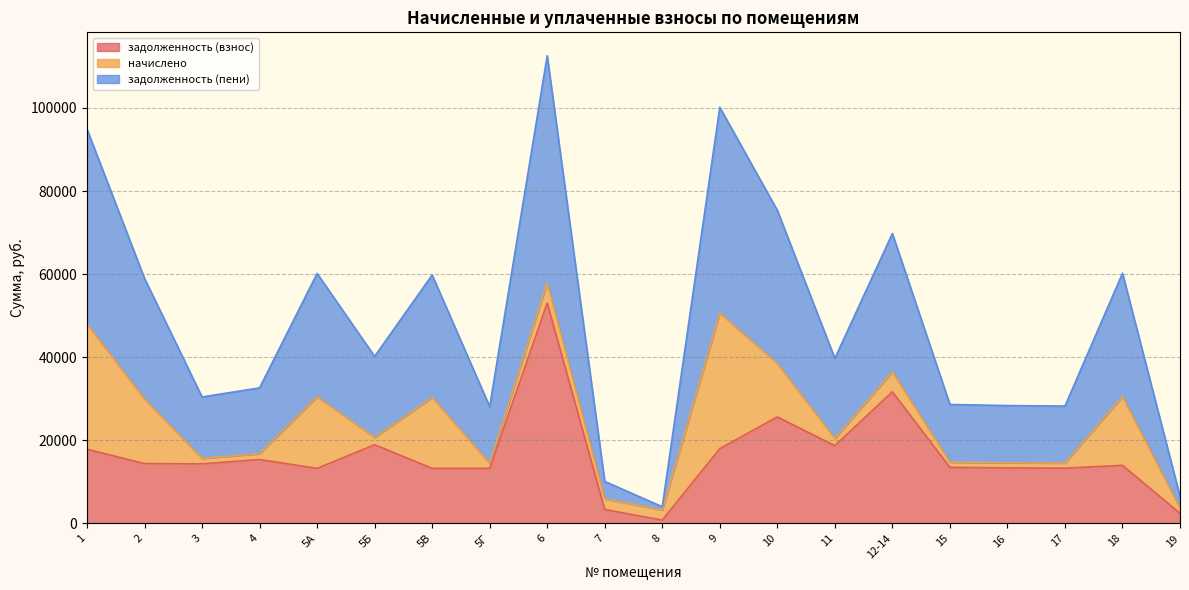

How many values in the задолженность (пени) series are below 40207?

10